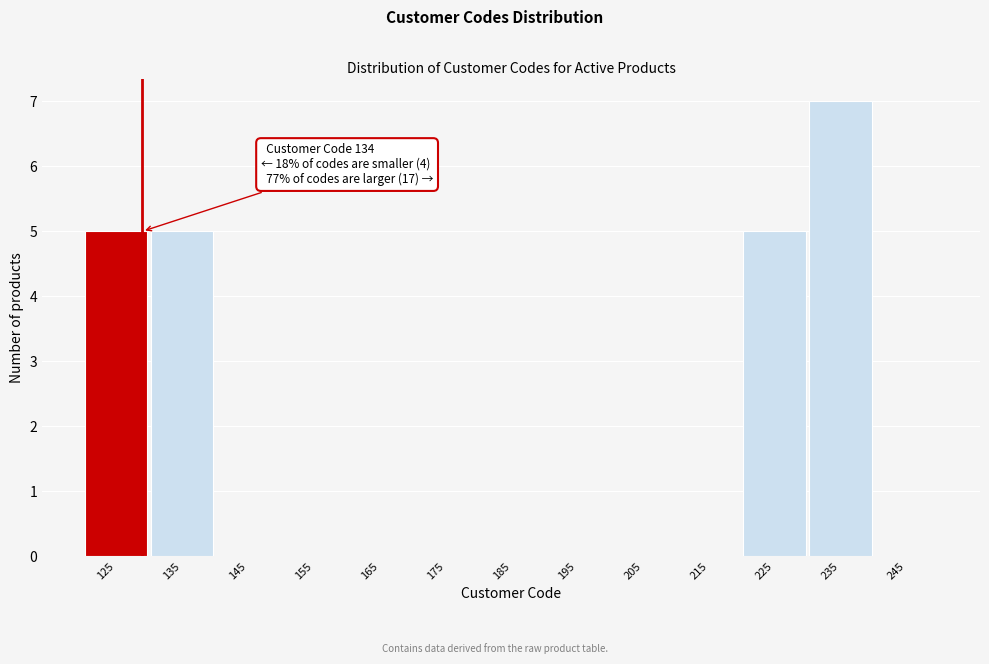

Reading left to right, transcribe all the data shown in this chart.

125=5	135=5	145=0	155=0	165=0	175=0	185=0	195=0	205=0	215=0	225=5	235=7	245=0